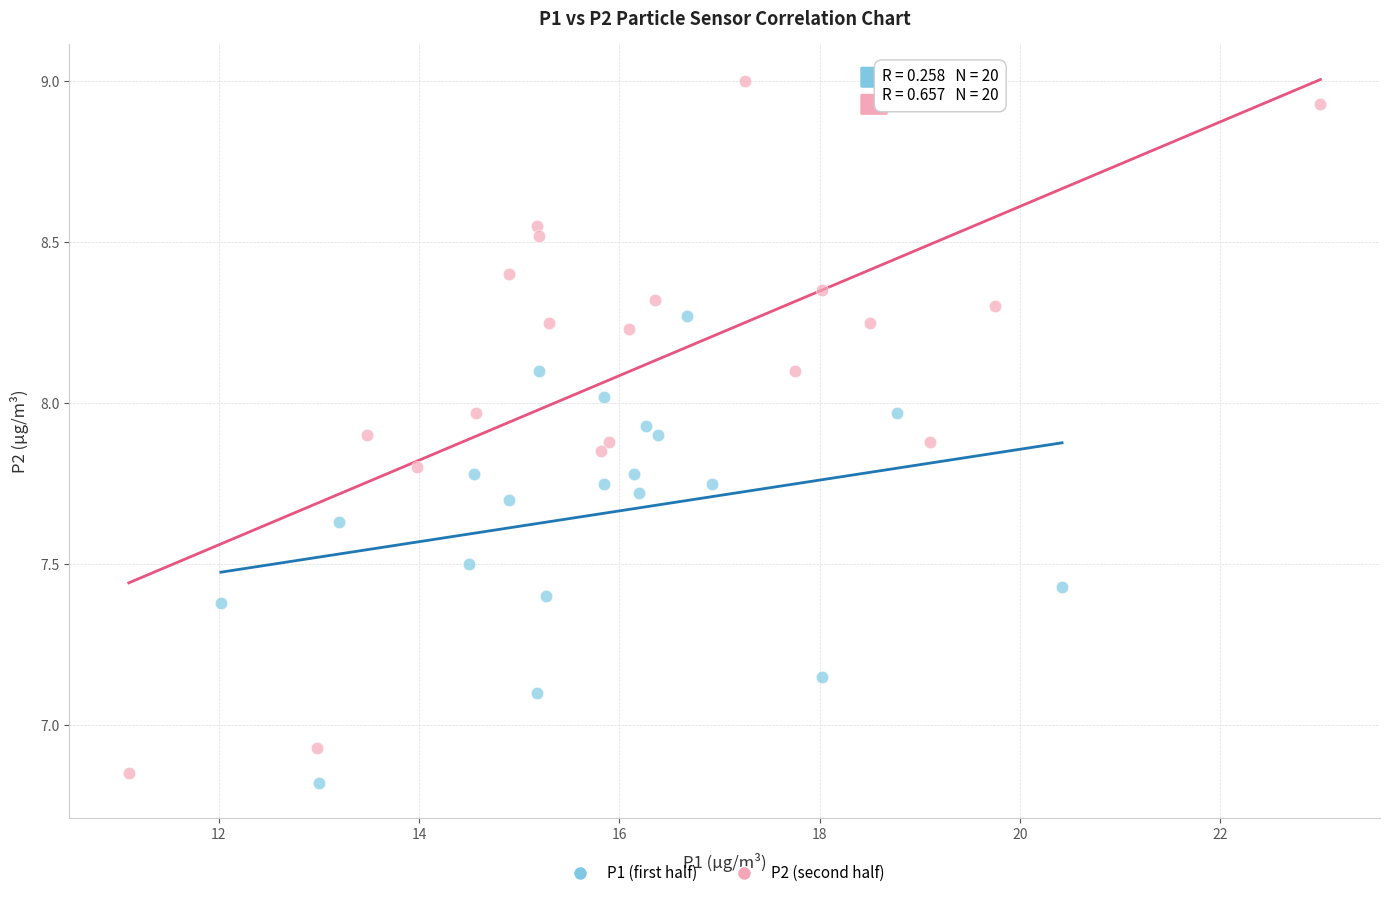

Which series has the widest spread of Y values?

P2 (second half)